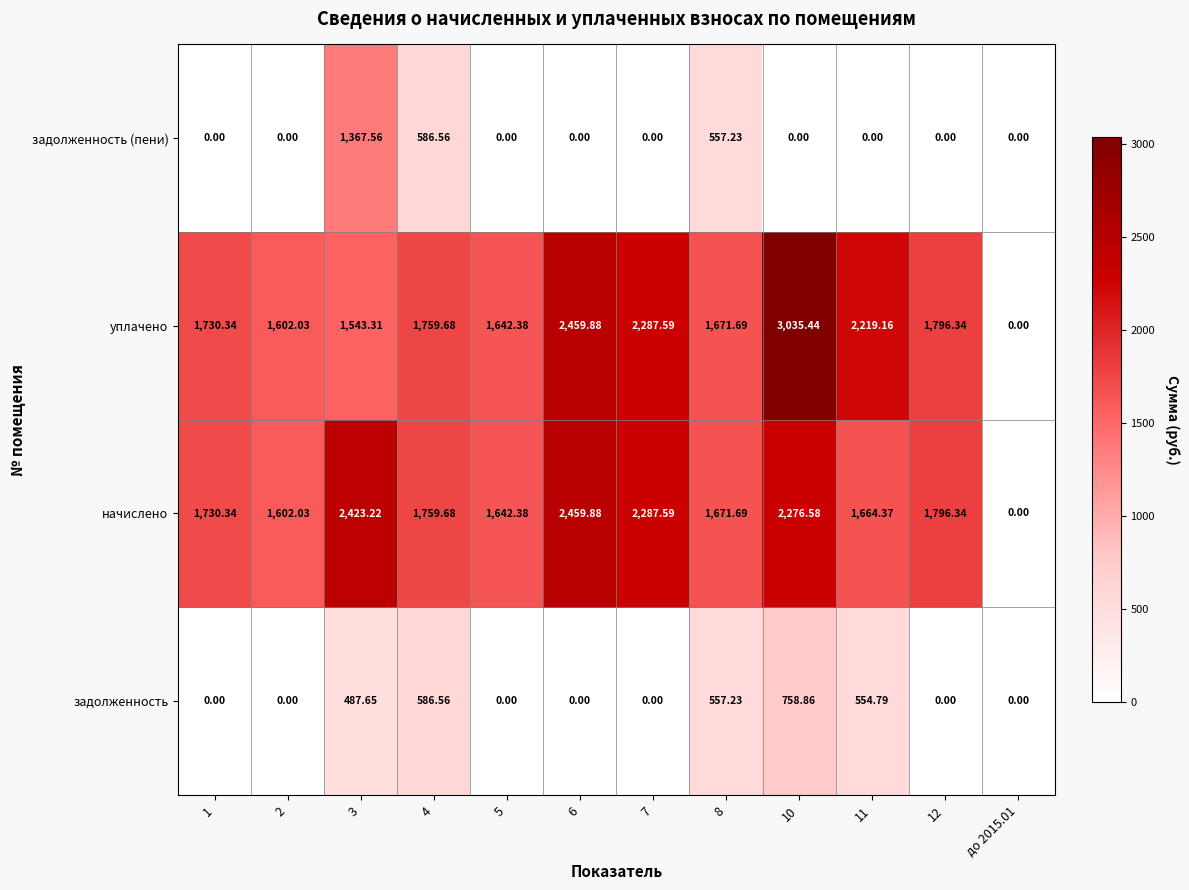

Rank the series by their maximum value, from lowest to highest.

задолженность, задолженность (пени), начислено, уплачено